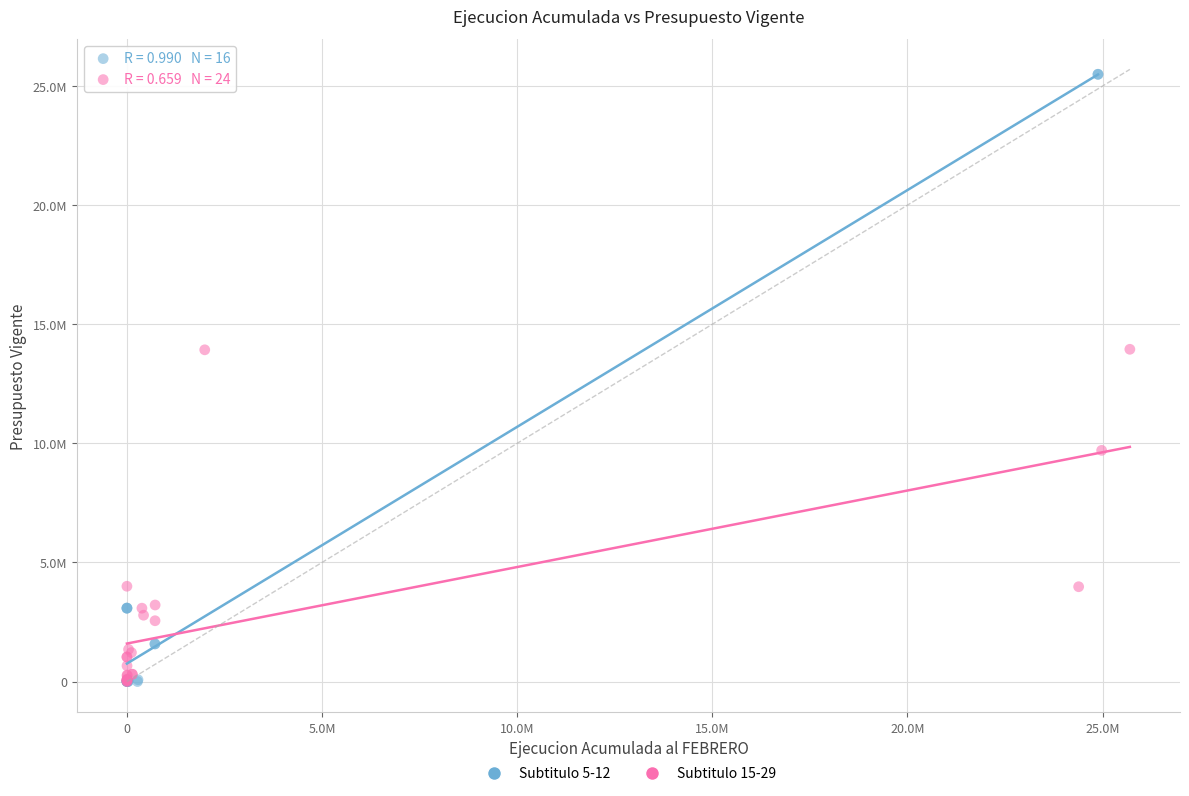

Which series contains the highest Y value?

Subtitulo 5-12